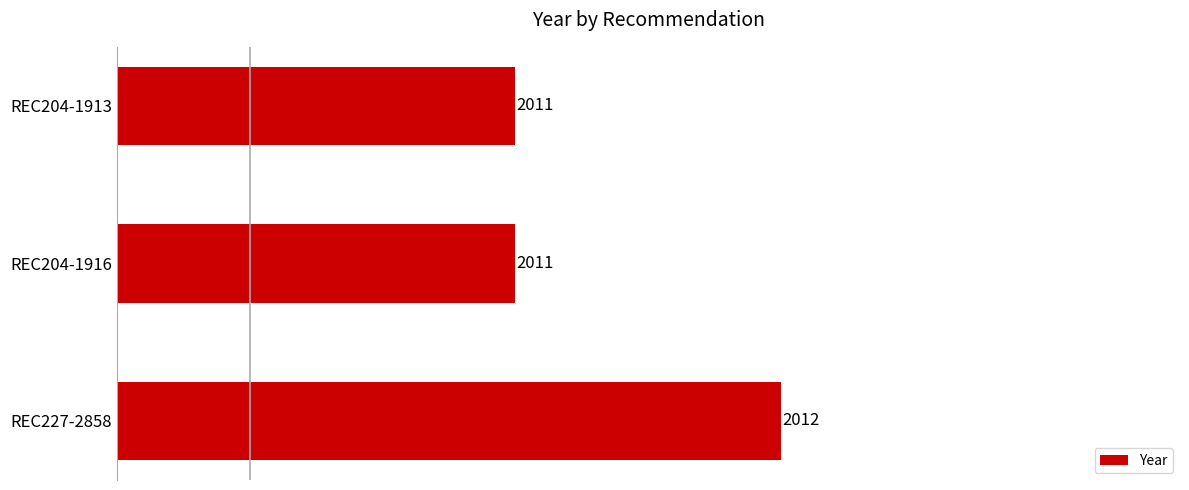

The chart shows a value of 837 at REC204-1913. True or false?

False